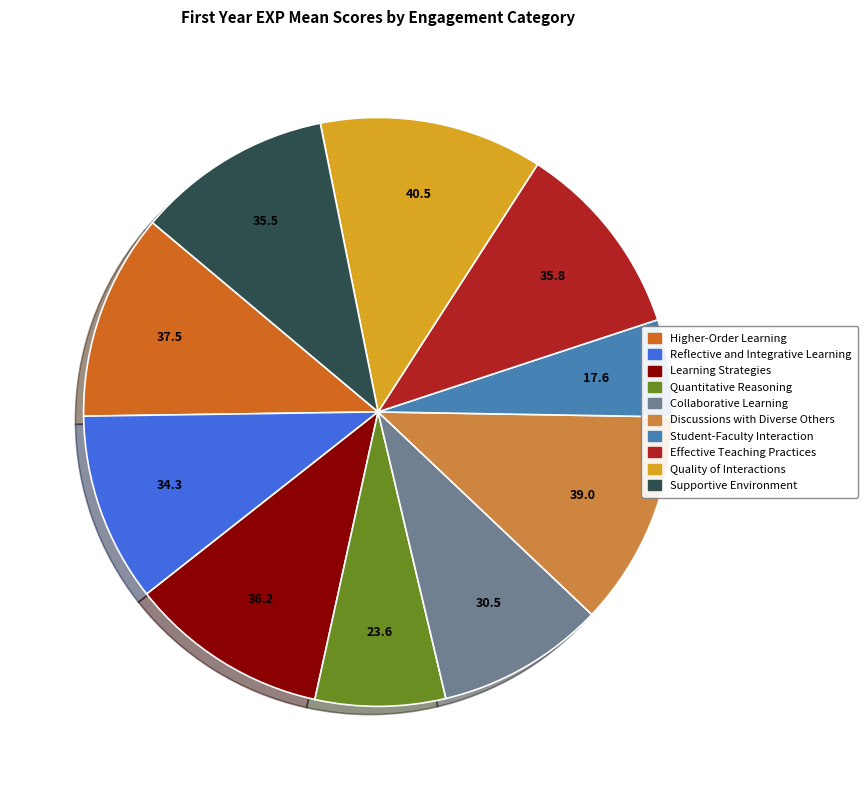

What is the ratio of the value at Learning Strategies to the value at Discussions with Diverse Others?

0.9